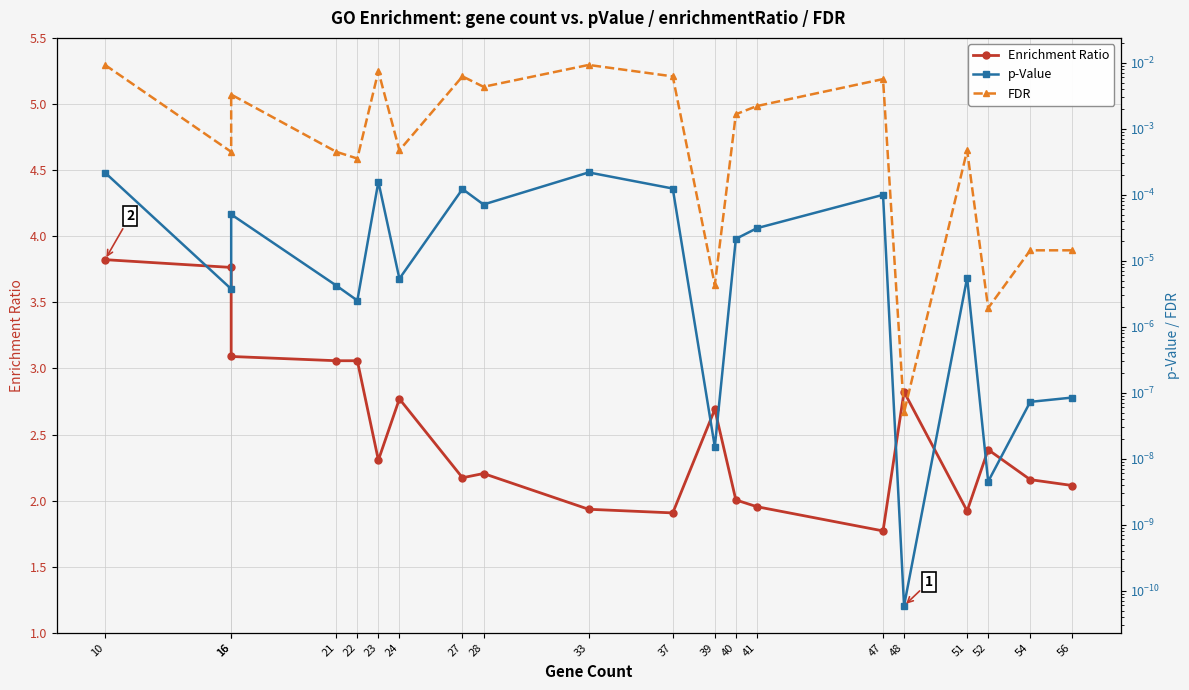

What are all the series names shown in the legend?

Enrichment Ratio, p-Value, FDR